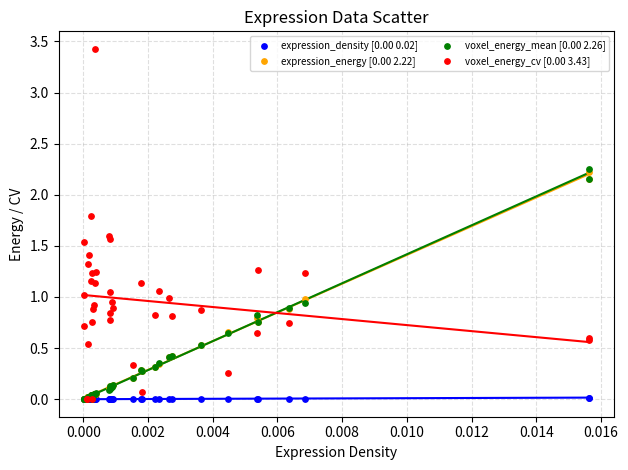

What are all the series names shown in the legend?

expression_density [0.00 0.02], expression_energy [0.00 2.22], voxel_energy_mean [0.00 2.26], voxel_energy_cv [0.00 3.43]